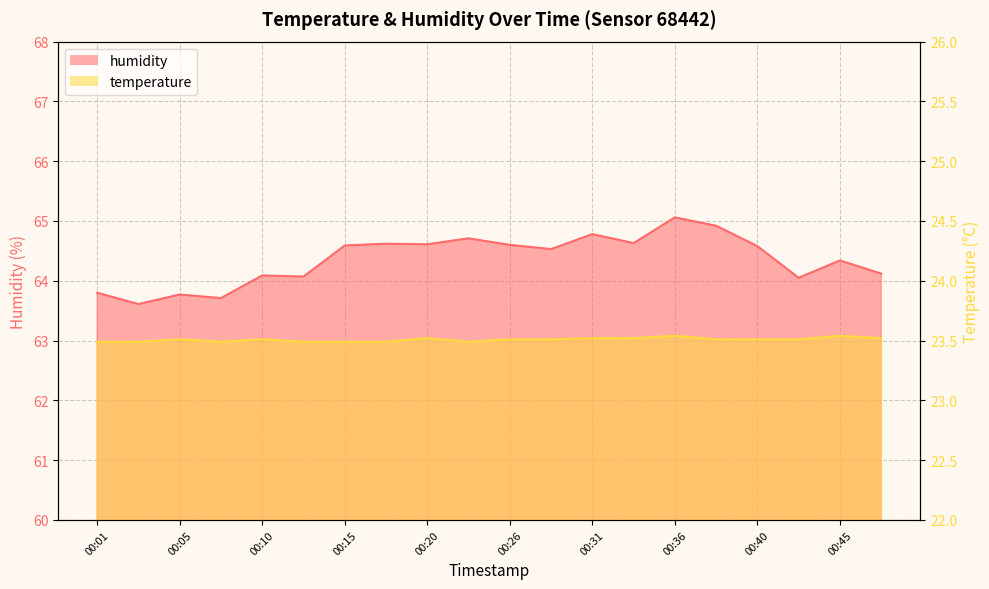

At which label does humidity reach its minimum?

00:03